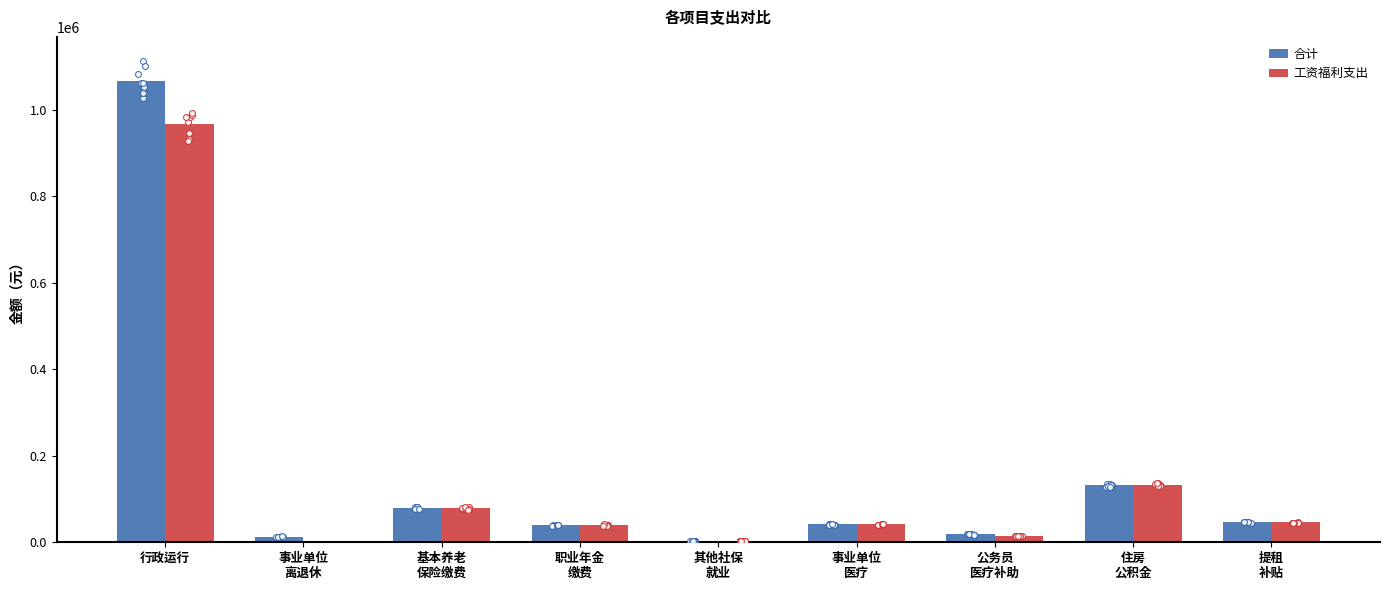

Is the value of 工资福利支出 at 提租
补贴 greater than the value of 合计 at 职业年金
缴费?

Yes